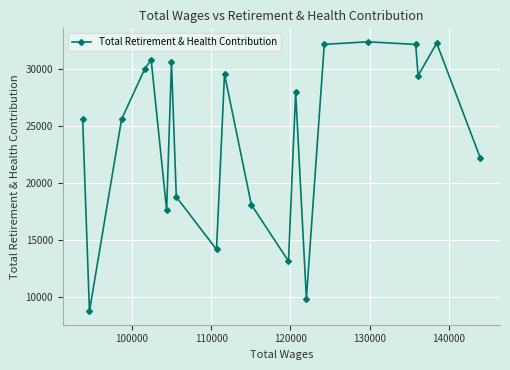

What is the value of the 15th point from the left?

32122